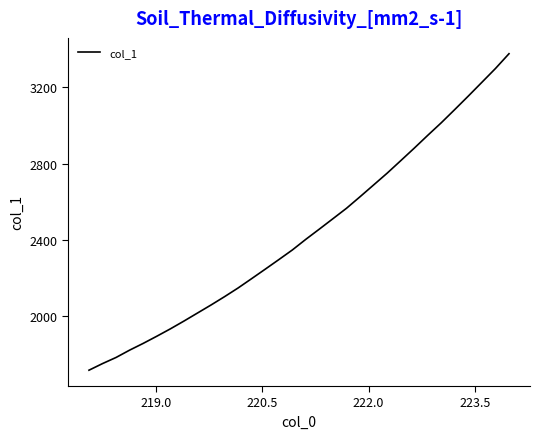

What is the greatest value displayed?

3376.7